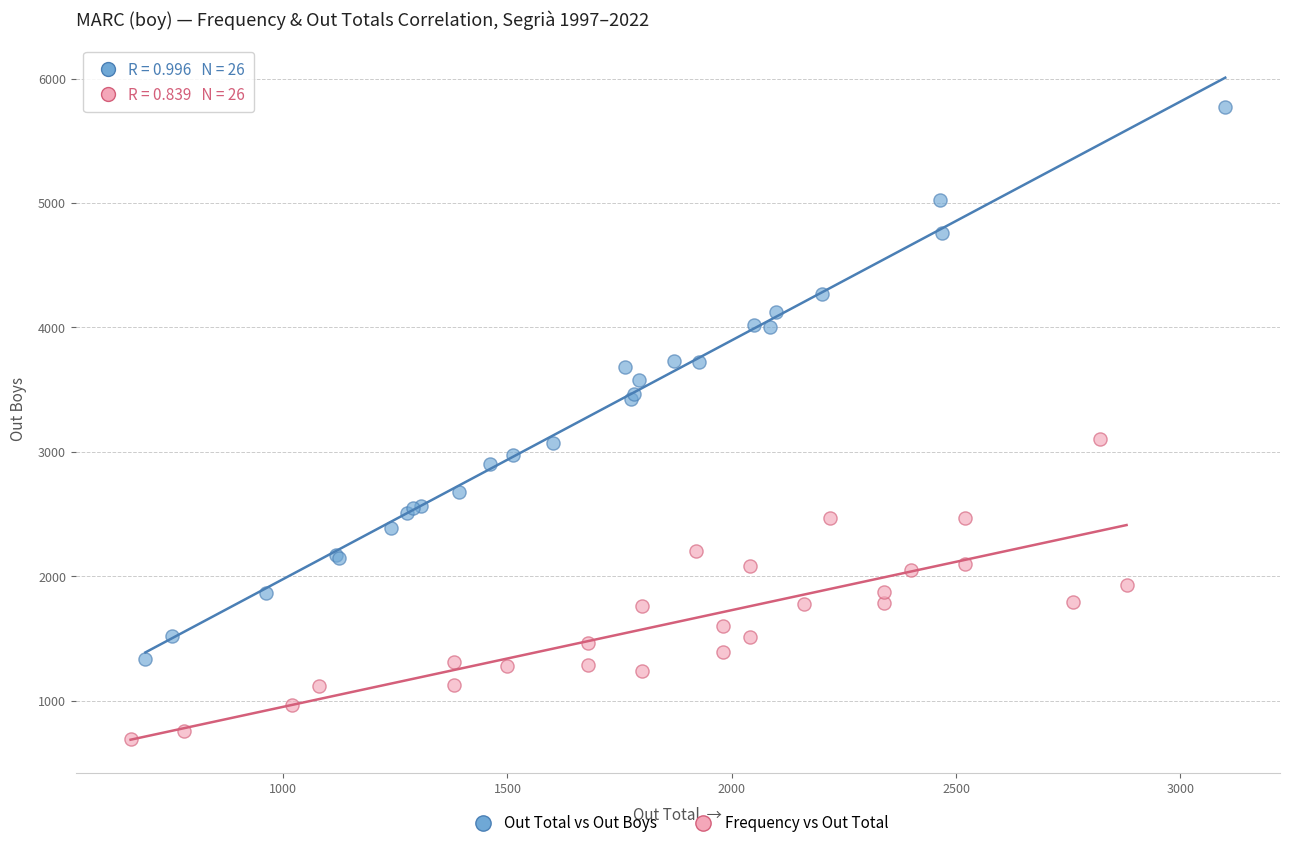

Which series contains the lowest Y value?

Frequency vs Out Total